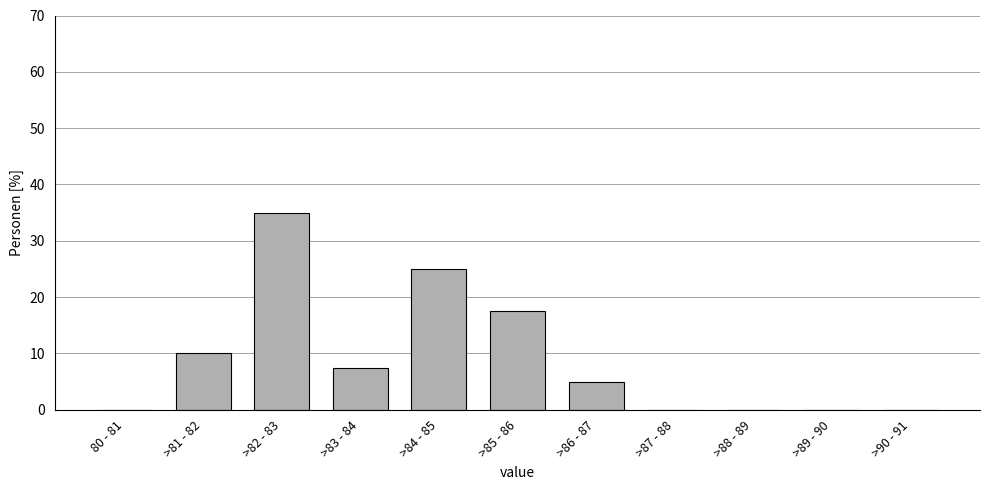

Reading right to left, what are all the values shown in this chart?

>90 - 91=0.0	>89 - 90=0.0	>88 - 89=0.0	>87 - 88=0.0	>86 - 87=5.0	>85 - 86=17.5	>84 - 85=25.0	>83 - 84=7.5	>82 - 83=35.0	>81 - 82=10.0	80 - 81=0.0